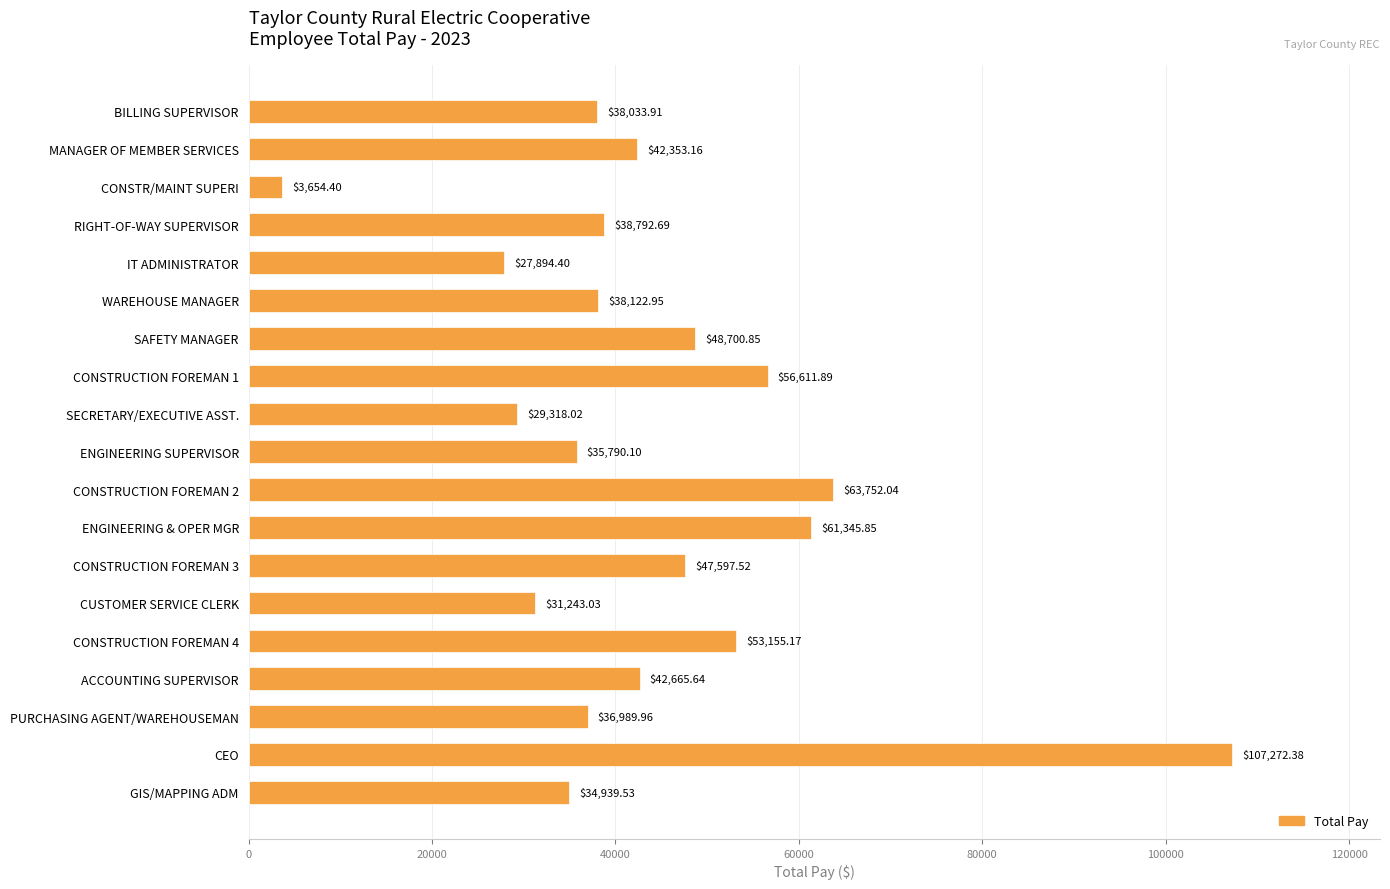

Which has a higher value, ACCOUNTING SUPERVISOR or CONSTRUCTION FOREMAN 2?

CONSTRUCTION FOREMAN 2